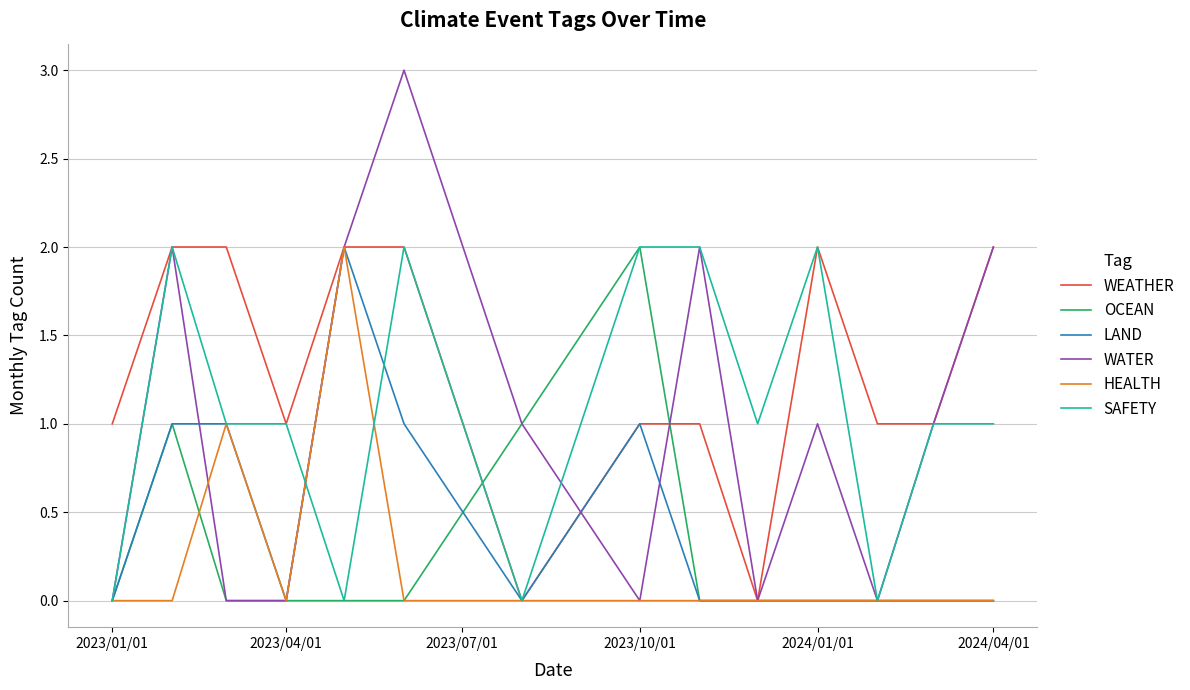

Which series has the largest total across all categories?

WEATHER